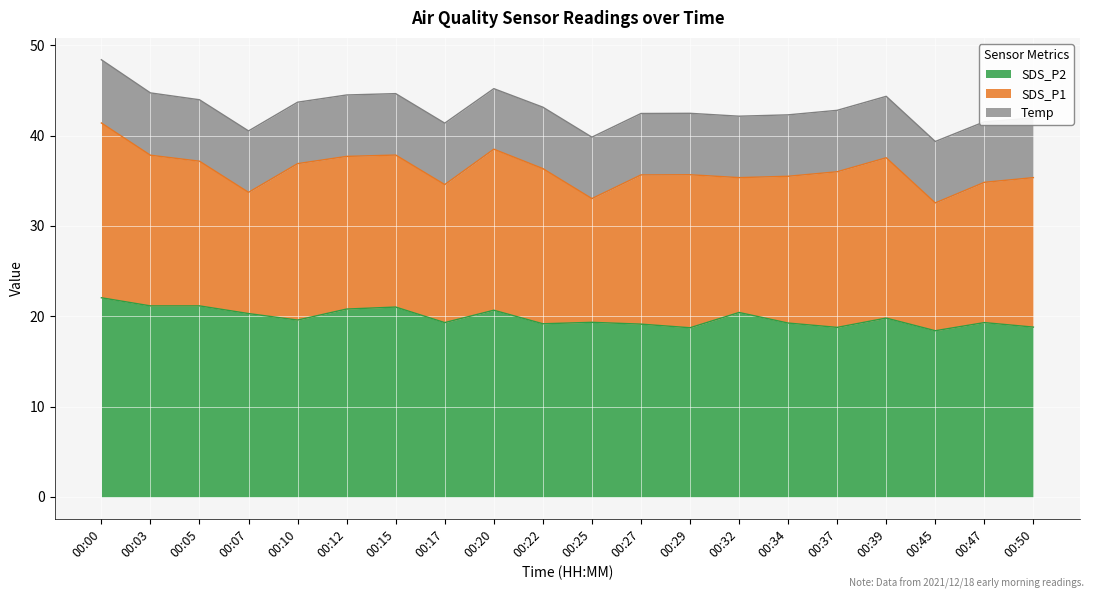

True or false: SDS_P1 and SDS_P2 intersect in this chart.

False